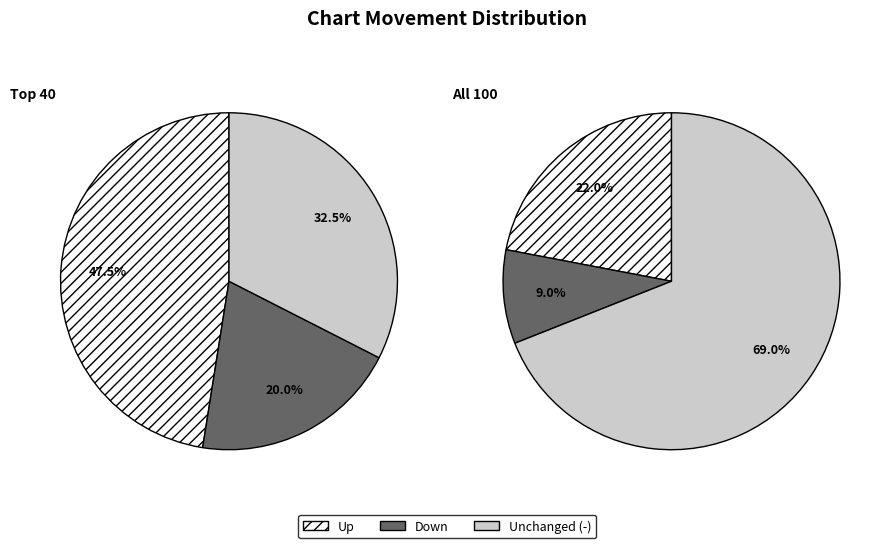

Approximately how many times larger is the value at - compared to up?

3.1